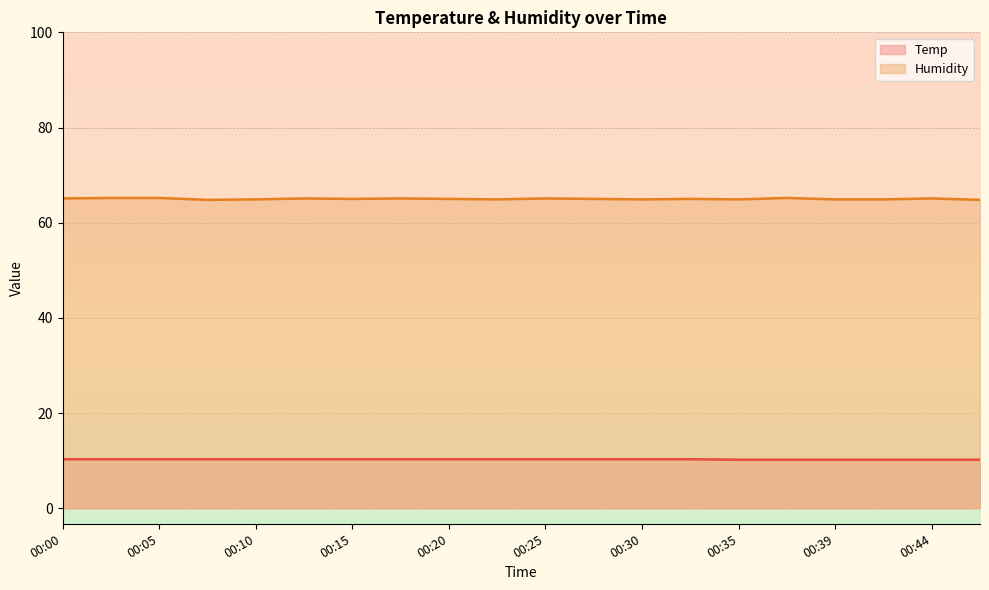

Rank the series by their average value, from lowest to highest.

Temp, Humidity